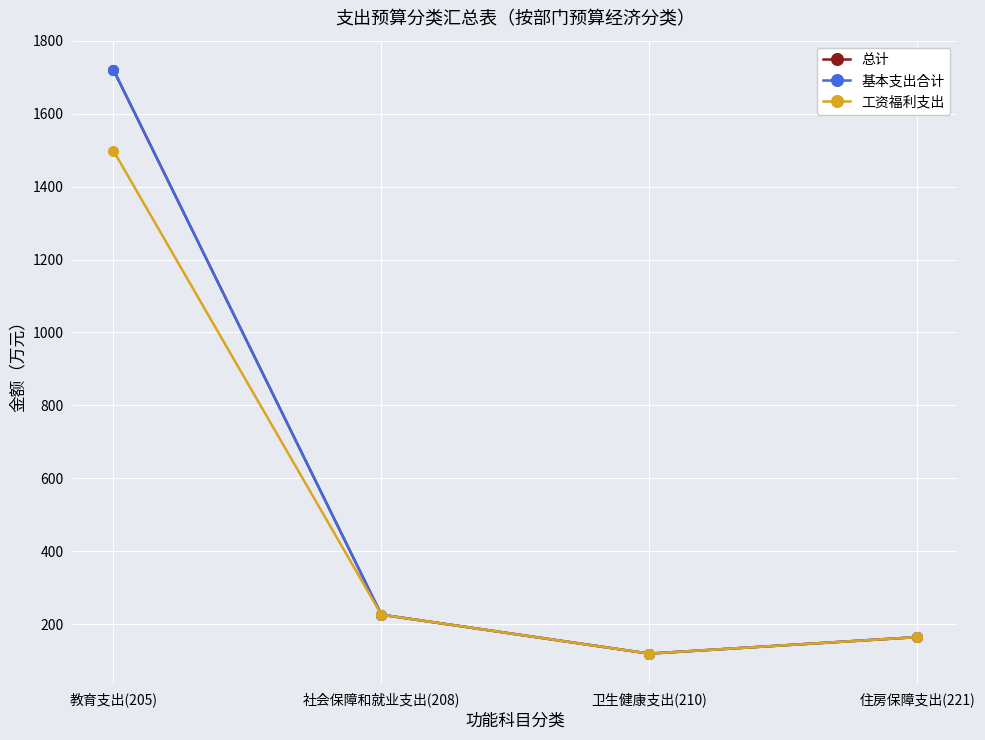

Is it true that 基本支出合计 equals 226.1 at 社会保障和就业支出(208)?

True